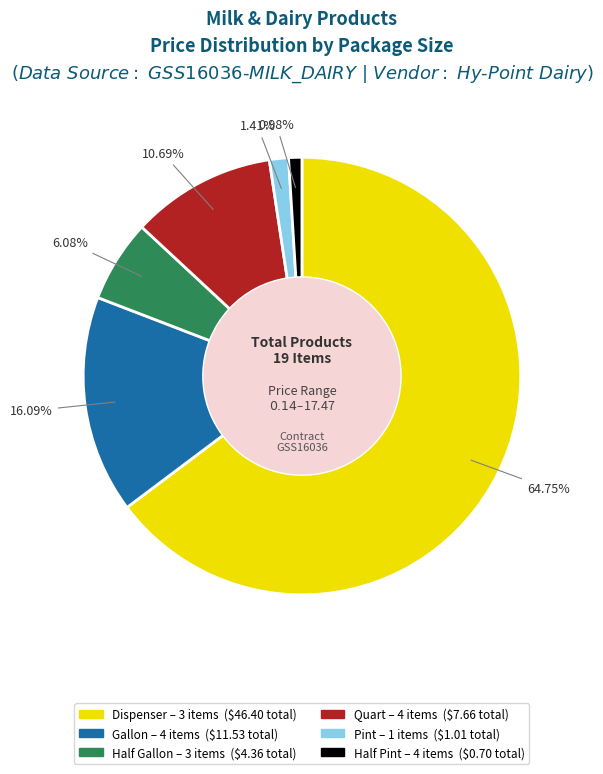

Is there a majority slice in this chart?

Yes